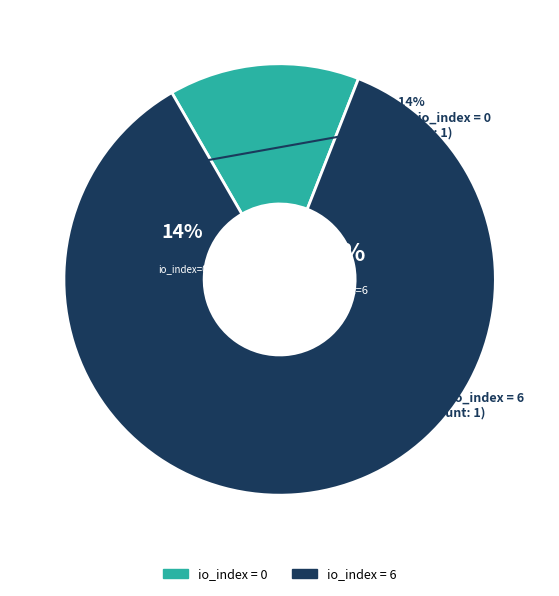

How many slices are in this pie chart?

2